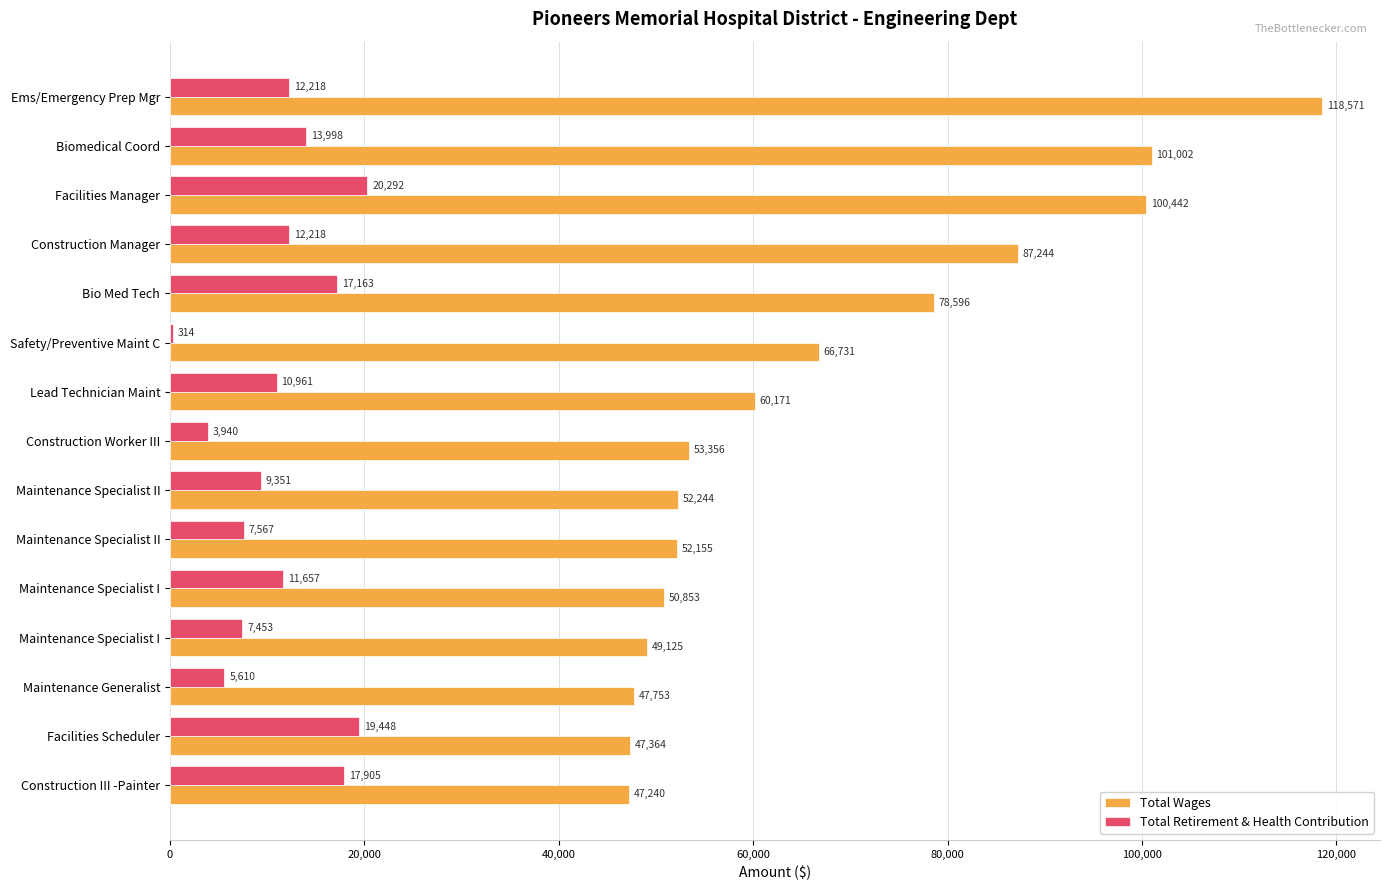

How many distinct data groups are displayed?

2